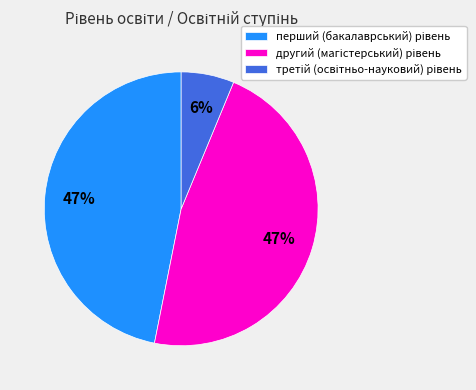

To the nearest percent, what is the difference between the largest and smallest slice percentages?

41%